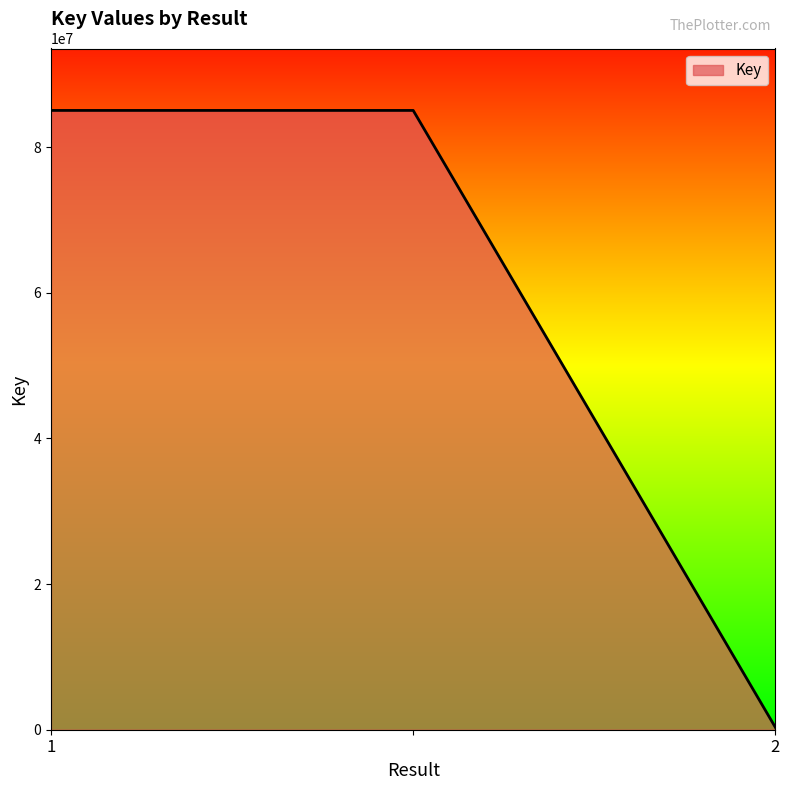

What is the maximum value shown in the chart?

85045711